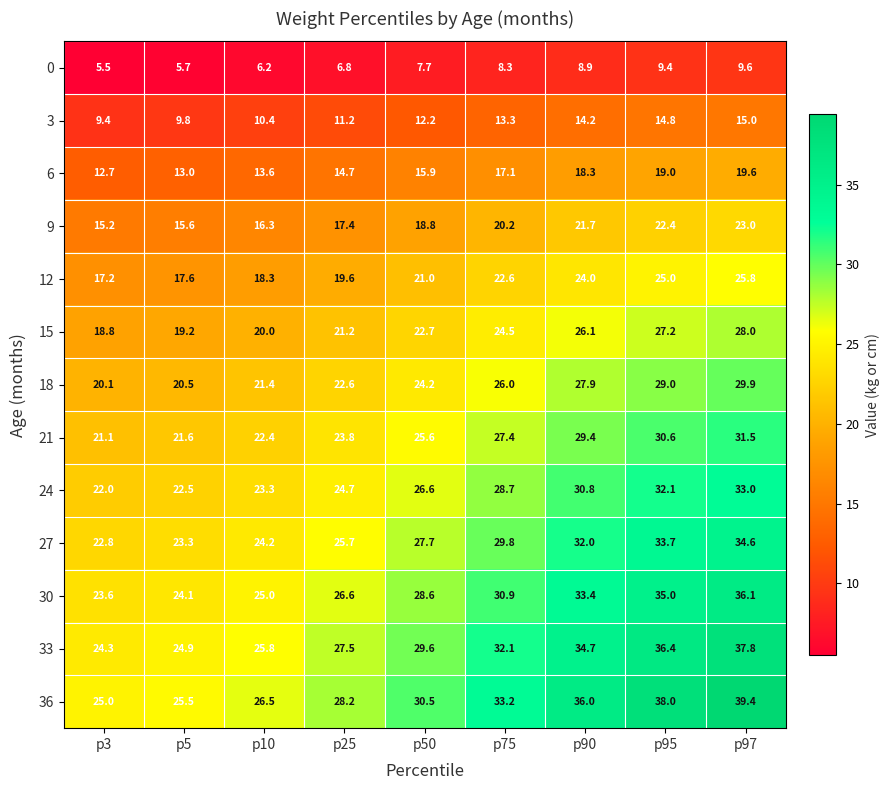

How many values in the 3 series are below 12?

4